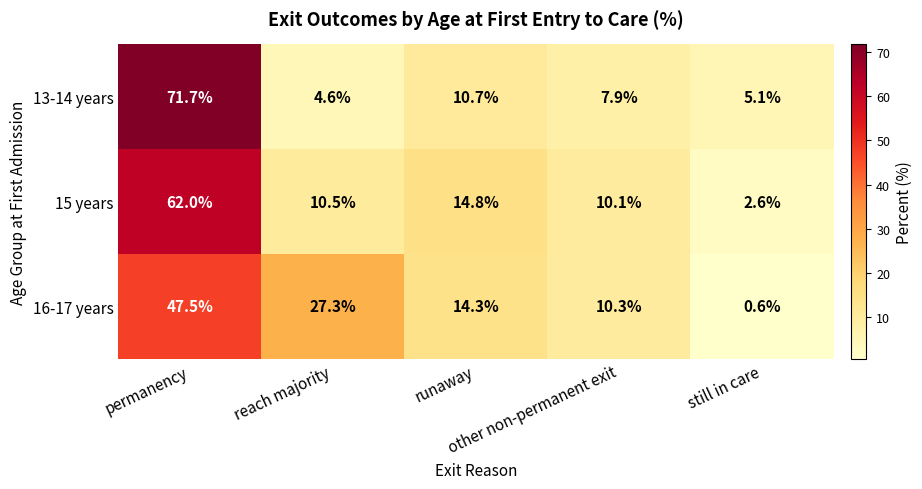

How many categories are shown in the chart?

5